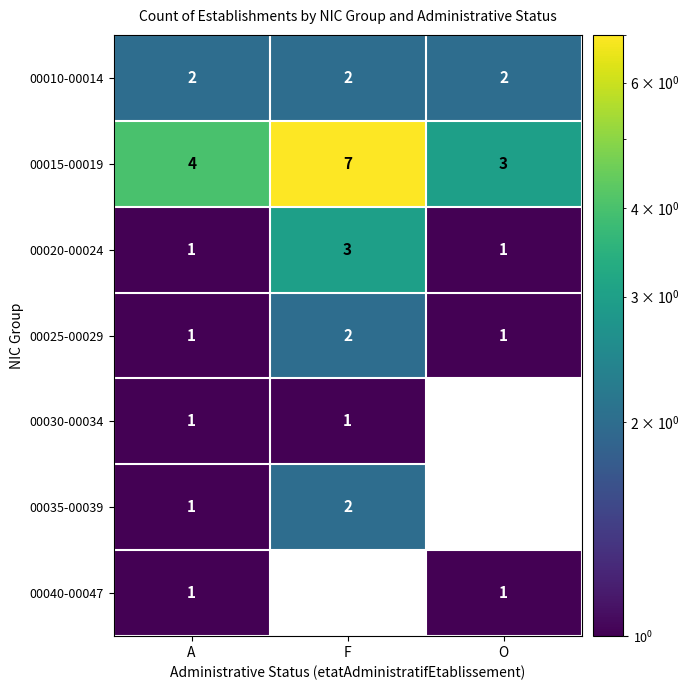

What is the spread (max minus min) of values at O?

2.0